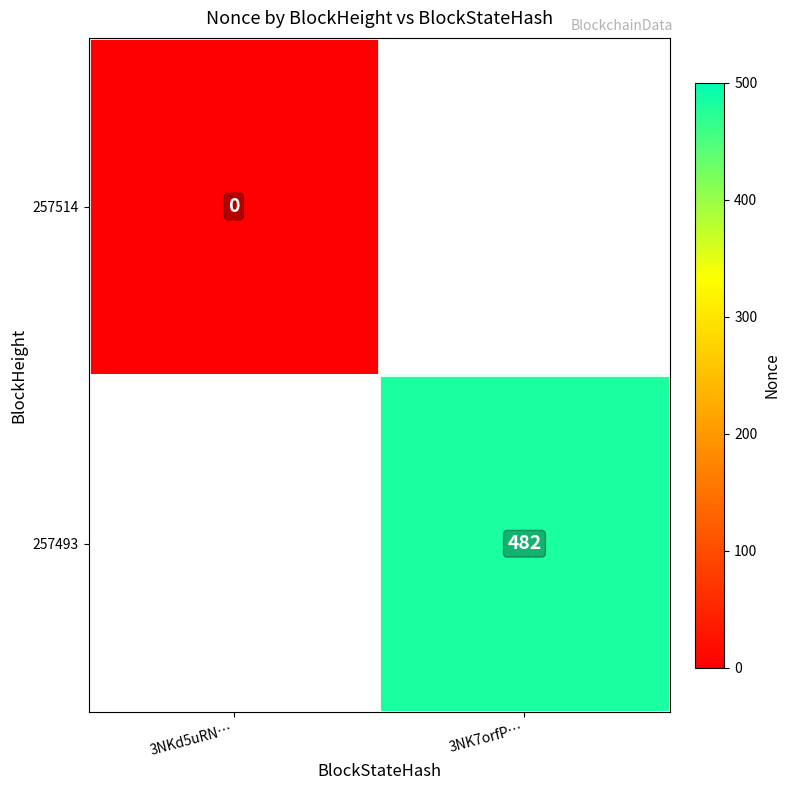

True or false: 257493 has a value of 482 at 3NK7orfP….

True